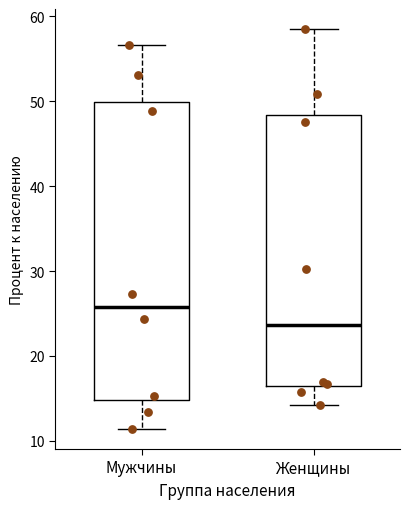

Reading left to right, read every box against the y-axis: the position of its median line, the range the box covers, and the ends of its whiskers. The values are not printed on the chart, so give them approximately, as read against the axis.

Мужчины: median 26, box 15 to 50, whiskers 11 to 57
Женщины: median 24, box 16 to 48, whiskers 14 to 59